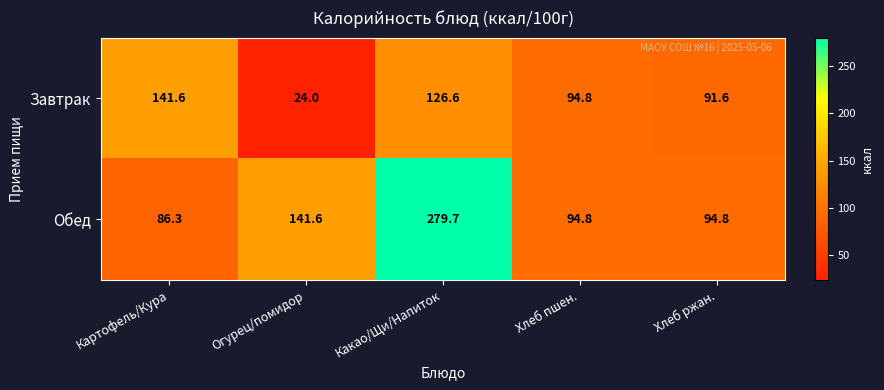

List the series in order of their peak value, highest first.

Обед, Завтрак